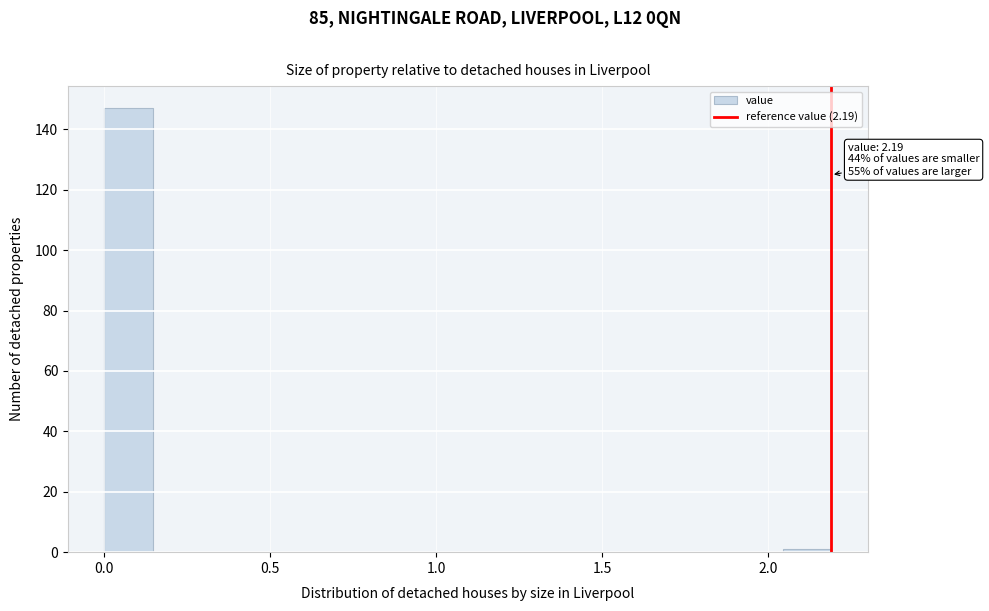

Read against the x-axis, roughly where is the centre of the tallest bar?

0.05